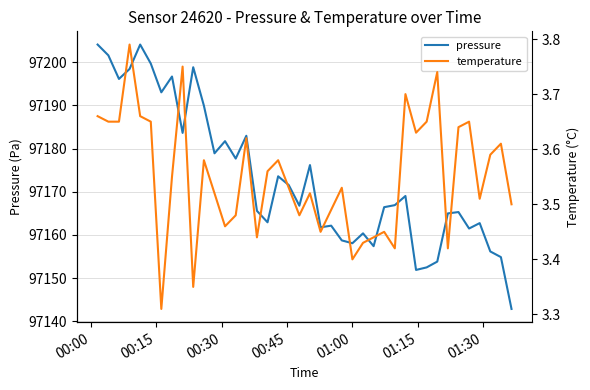

What is the maximum value for pressure?

97204.1